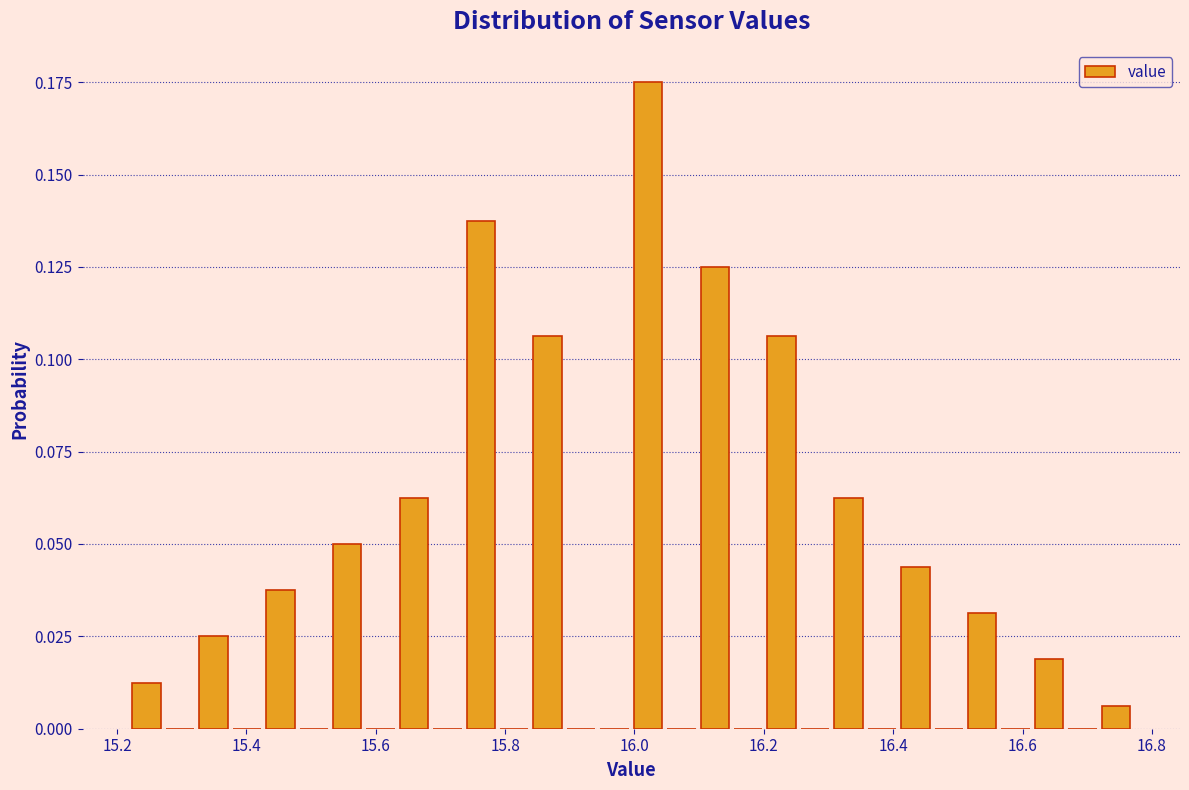

Around what value on the x-axis is the tallest bar? Give the approximate position of its centre, as read against the axis.

16.02